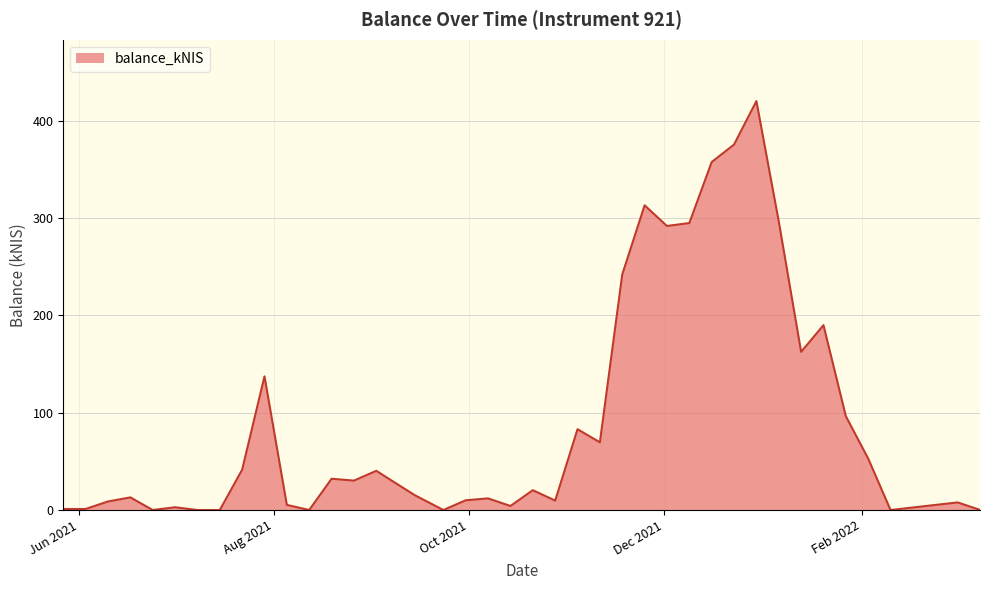

What is the maximum value shown in the chart?

420.4